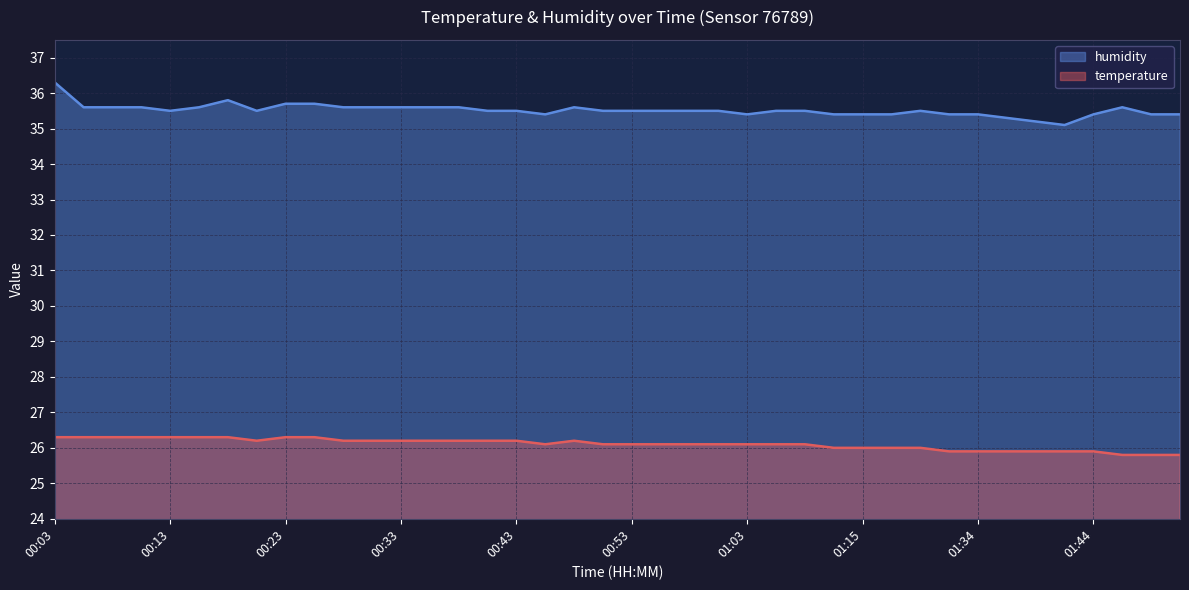

True or false: humidity and temperature intersect in this chart.

False